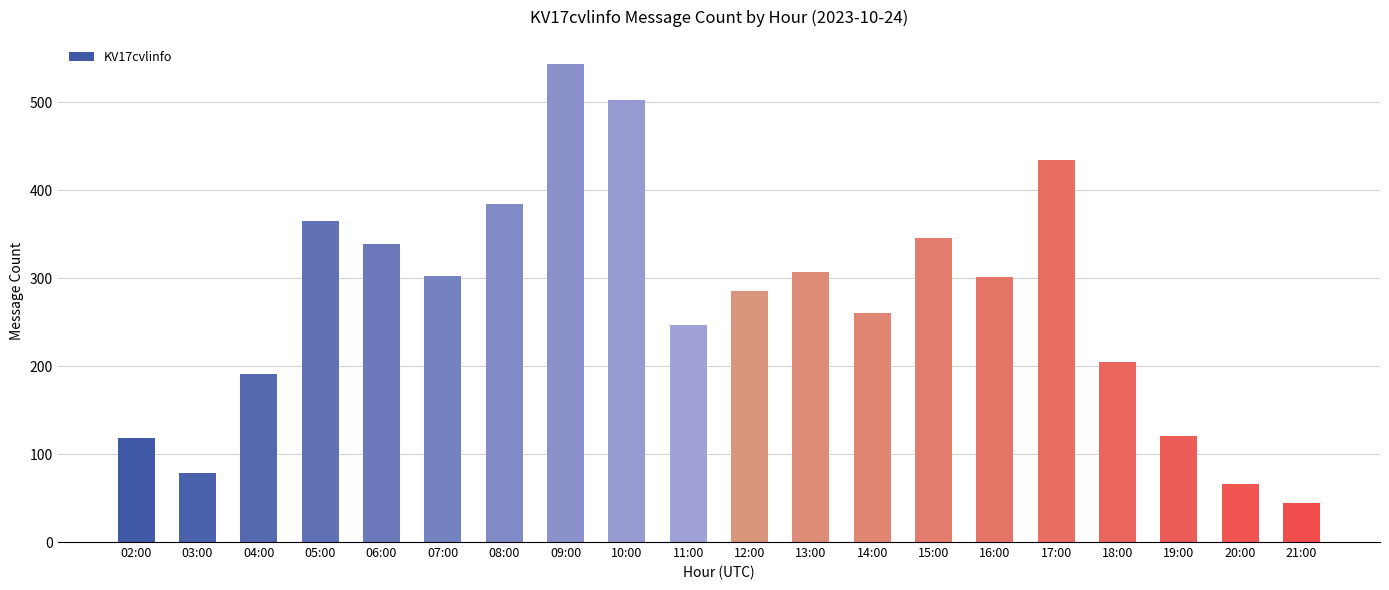

True or false: the data shows 384 at 08:00.

True